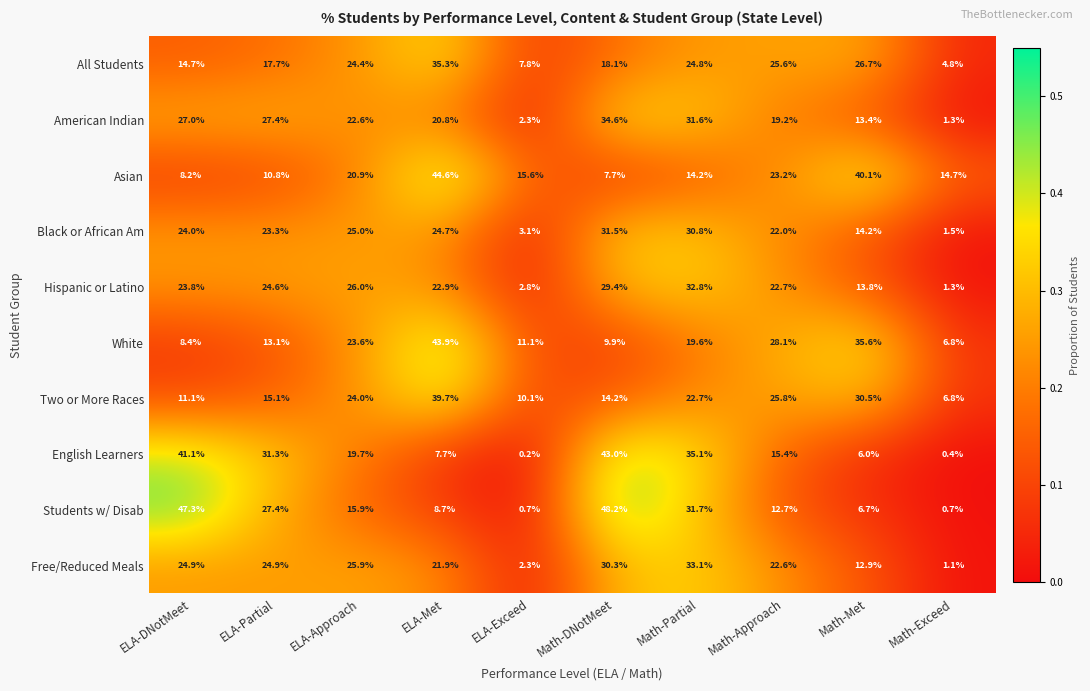

What is the spread (max minus min) of values at Math-Met?

34.1